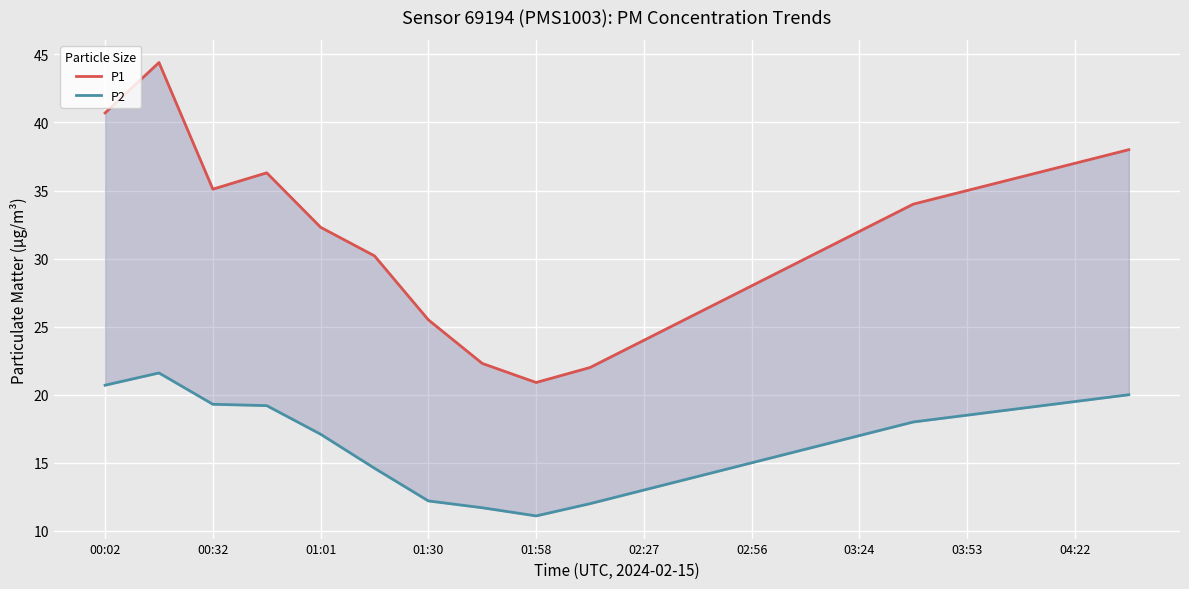

At which label does P1 first exceed 32?

00:02